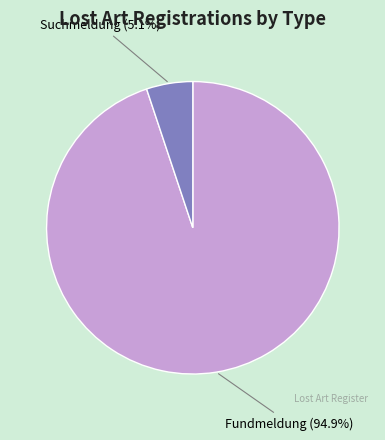

The Suchmeldung slice represents 5% of the pie. True or false?

True